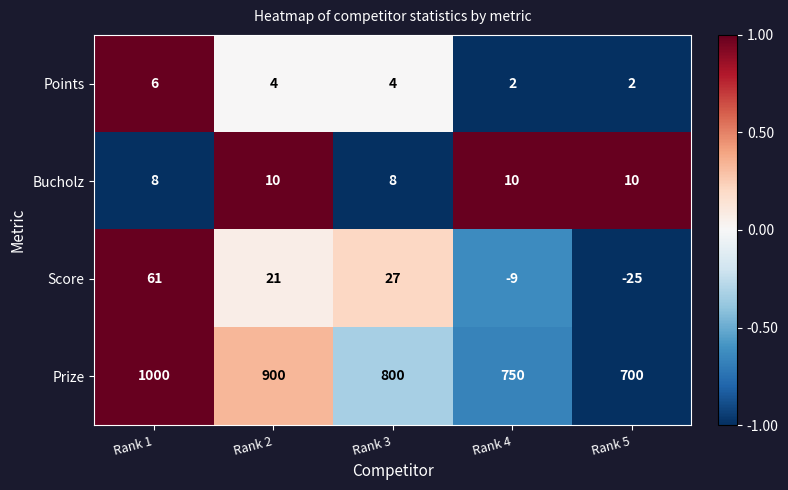

At which category does the chart reach its minimum across all series?

Rank 5